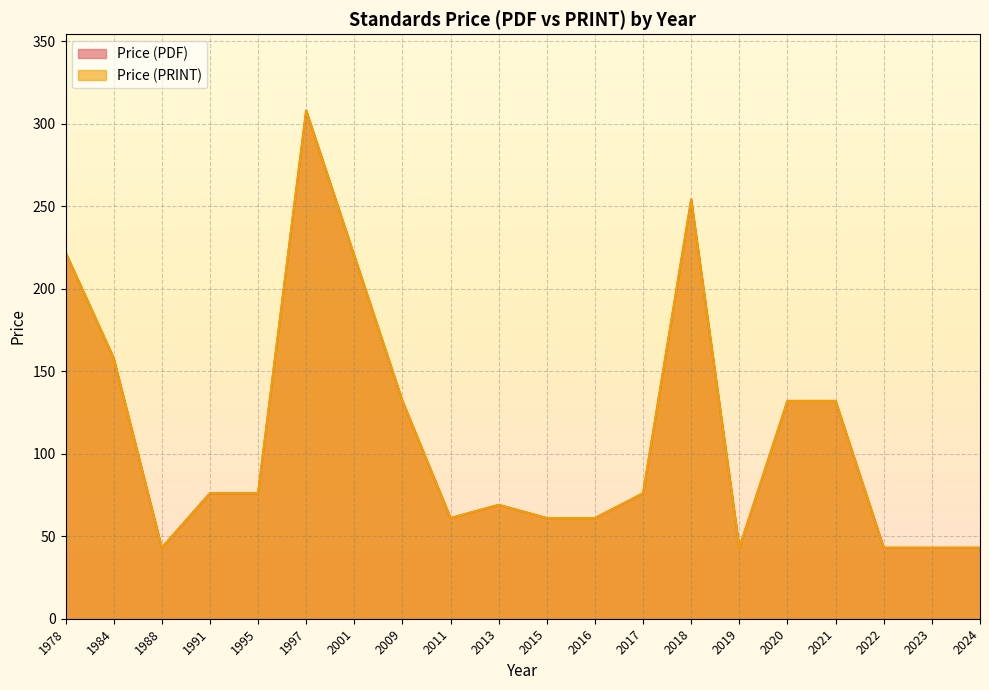

What is the total value across all series at 2001?

440.0